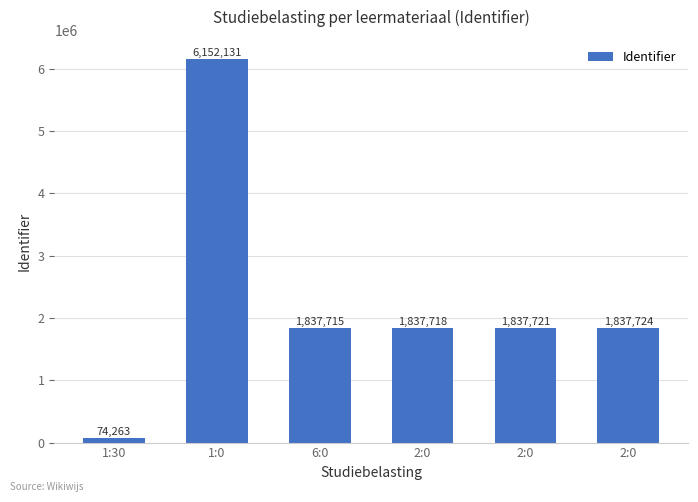

Reading right to left, extract all data points from this chart.

1837724	1837721	1837718	1837715	6152131	74263